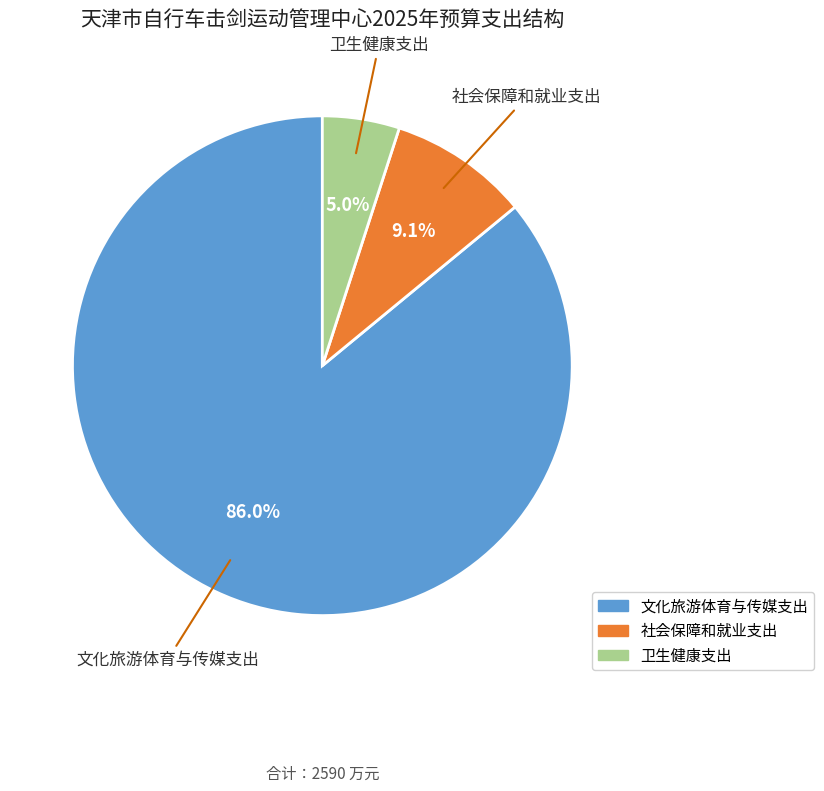

Rank the categories by value from highest to lowest.

文化旅游体育与传媒支出, 社会保障和就业支出, 卫生健康支出